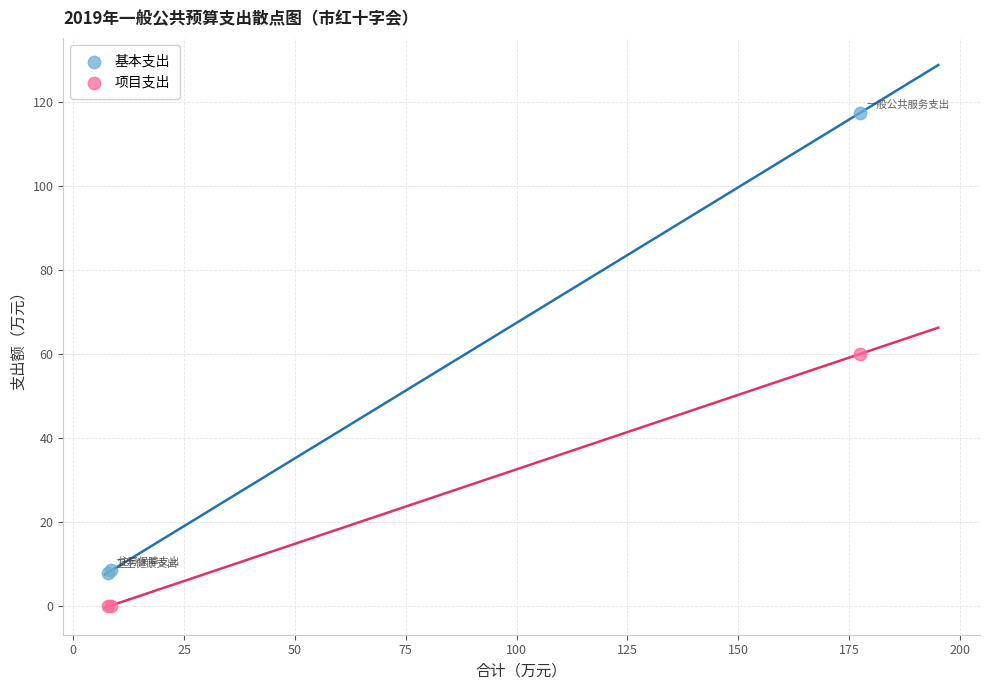

What are all the series names shown in the legend?

基本支出, 项目支出